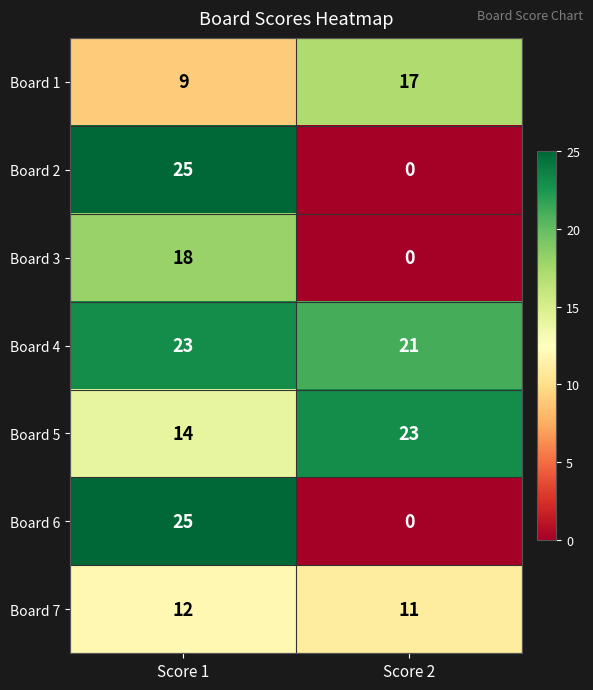

What is the sum of the Board 7 values at Score 2 and Score 1?

23